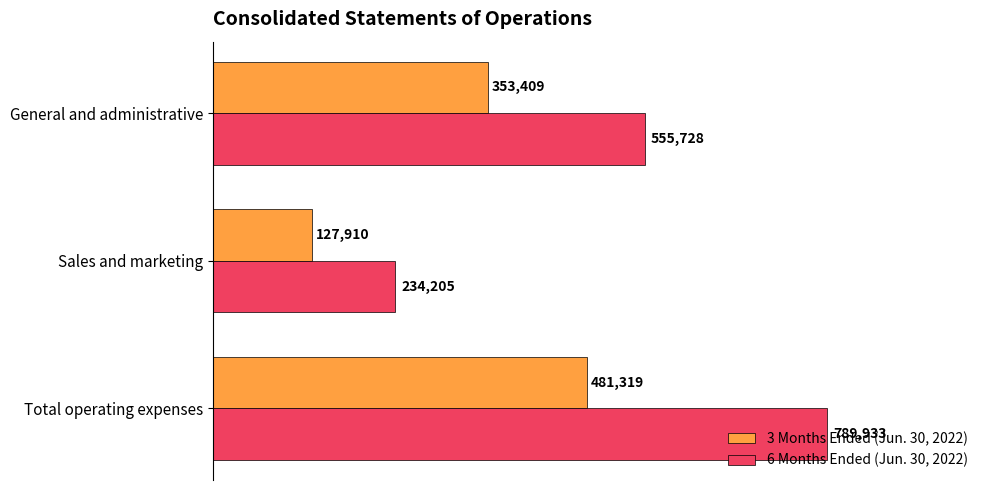

Which series has the largest range (max minus min)?

6 Months Ended (Jun. 30, 2022)